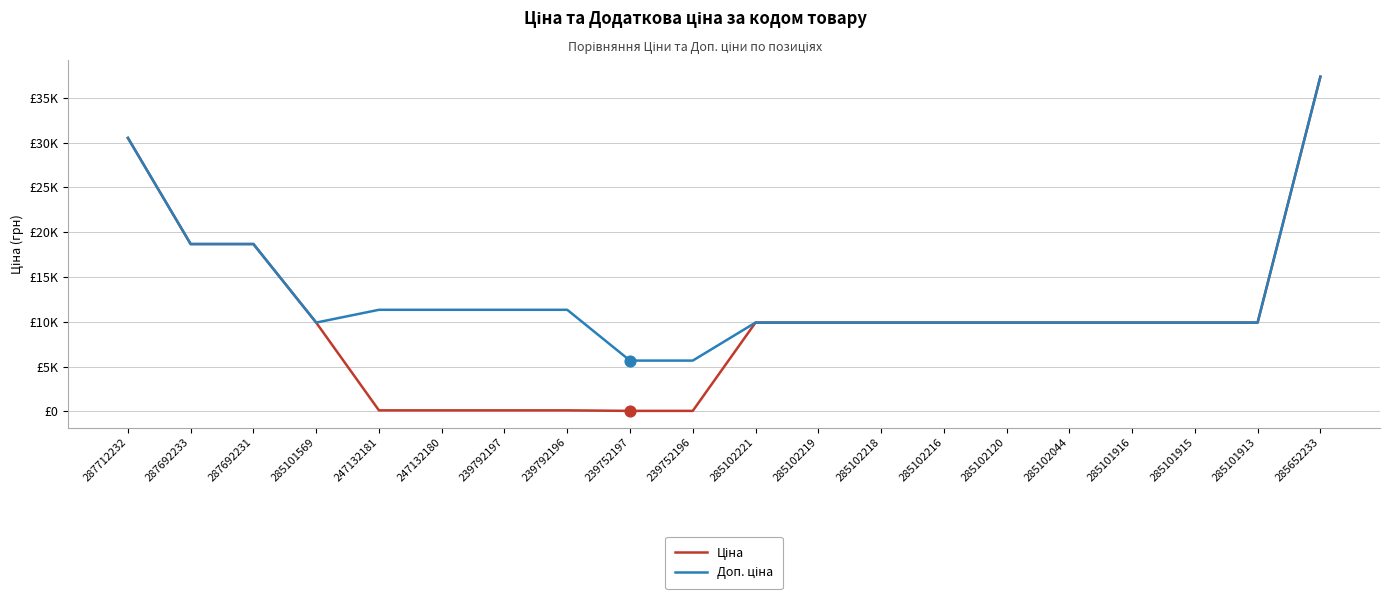

Is this an area chart (filled region under the line)?

No